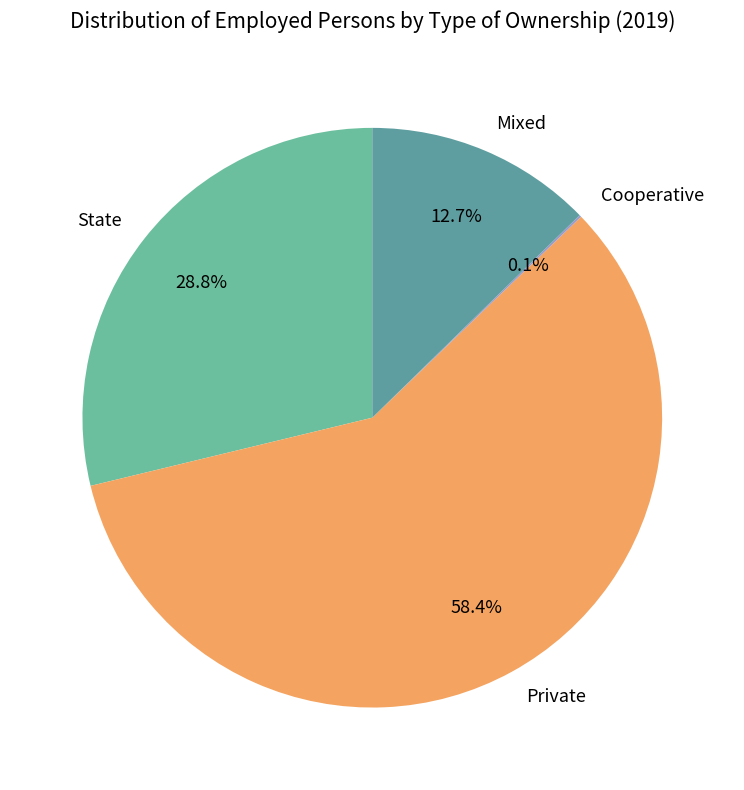

Between State and Mixed, which is larger?

State